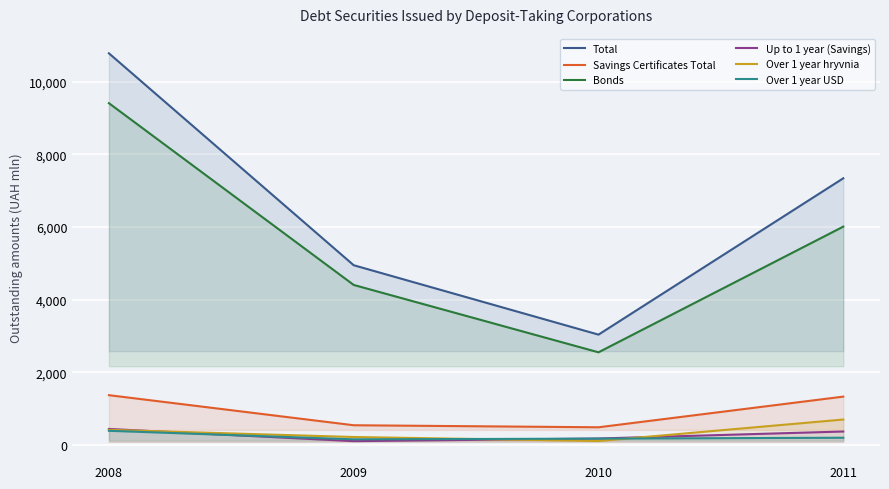

What is the difference between the Over 1 year USD values at 2011 and 2009?

43.9